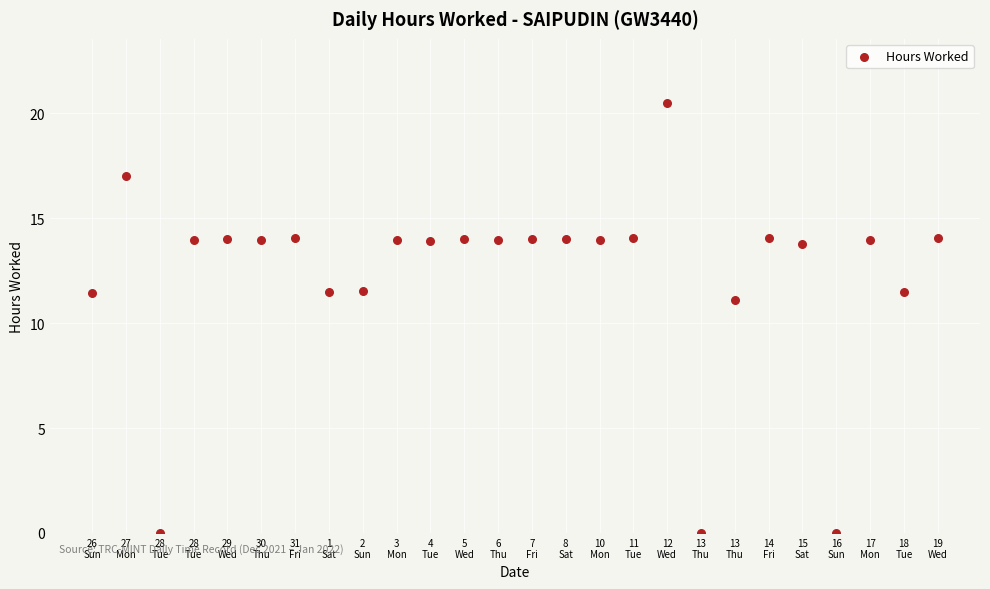

What is the range of Y values (max minus min)?

20.5